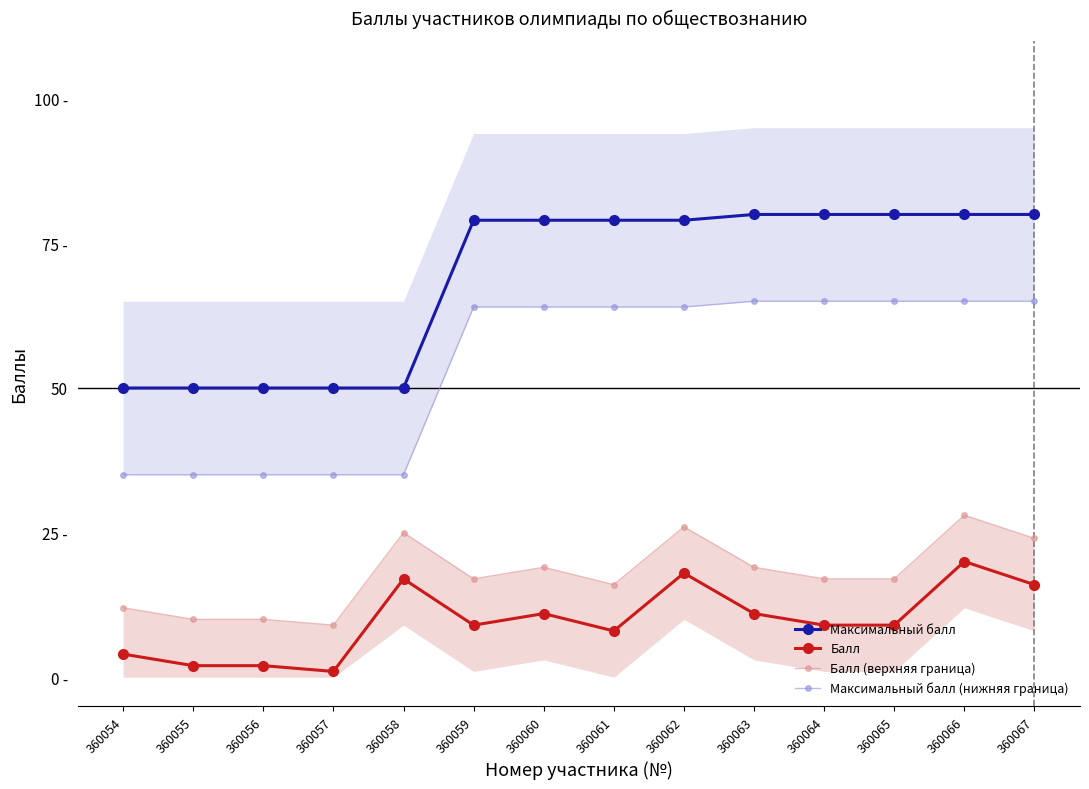

What is the value of the Балл (верхняя граница) point at the 14th from the left?

24